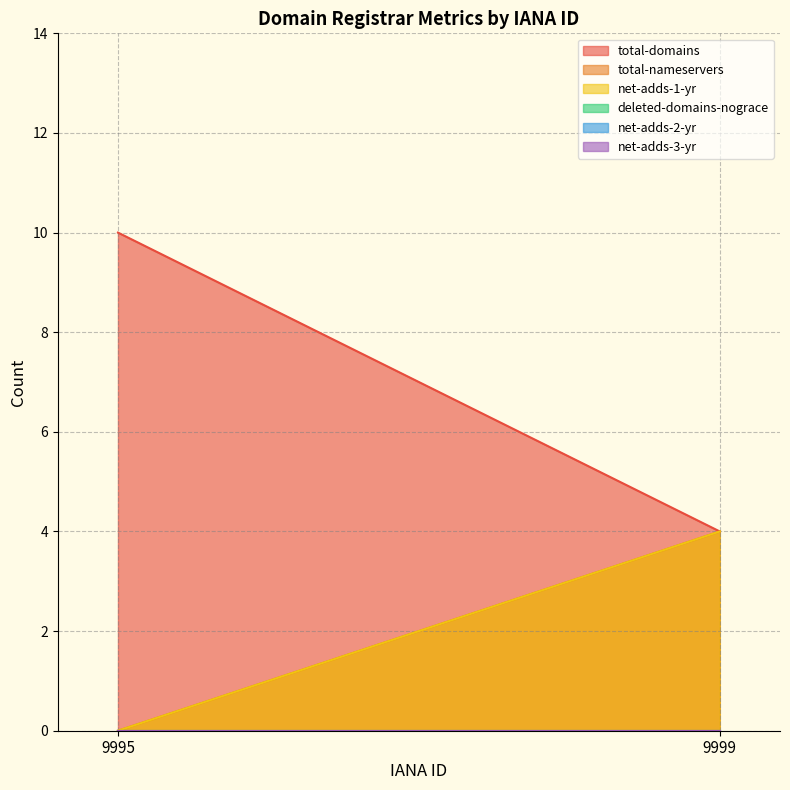

What is the total value across all series at 9995?

10